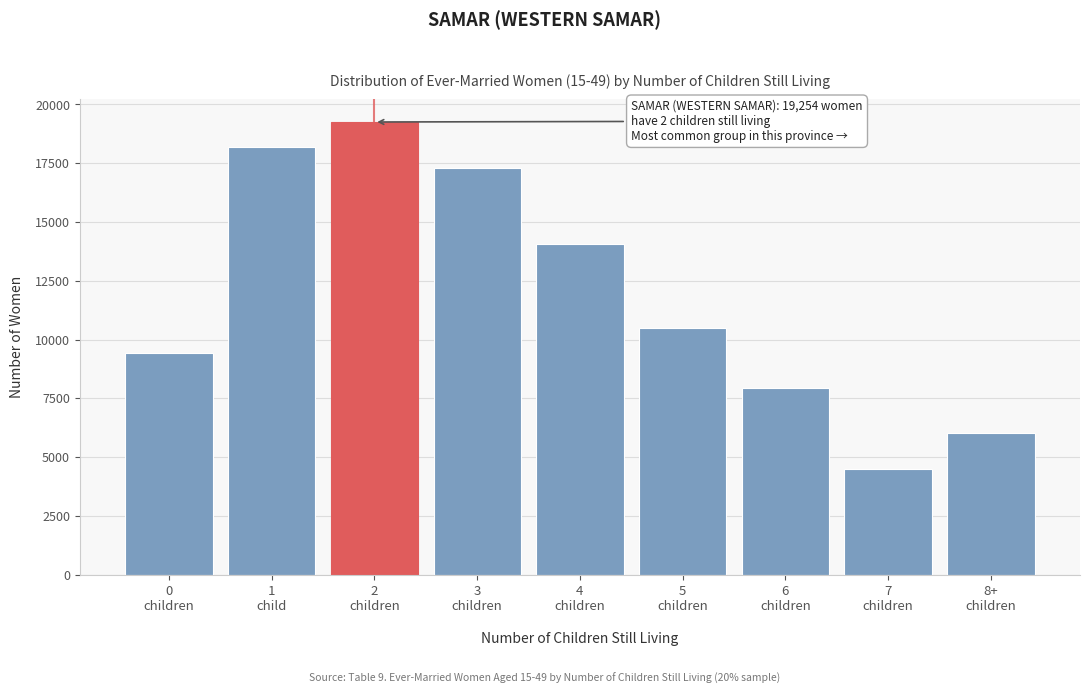

Reading left to right, what are all the values shown in this chart?

9434	18187	19254	17295	14082	10472	7938	4488	6039